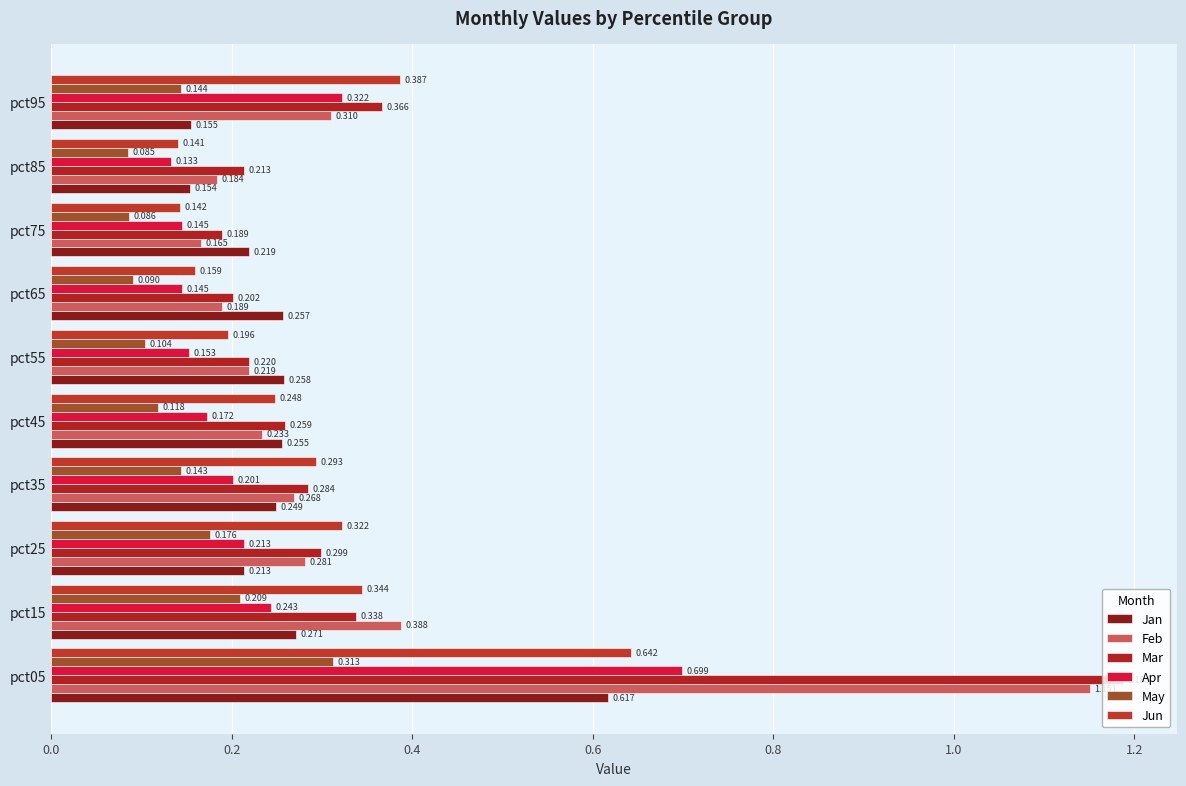

How many Apr values are between 0 and 1?

10